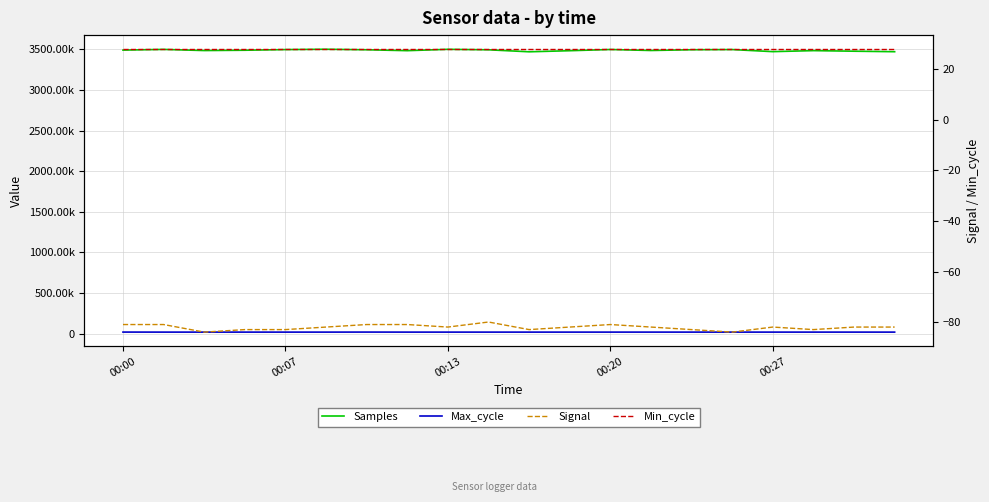

True or false: Min_cycle has more than 2 points higher than both neighbors.

False